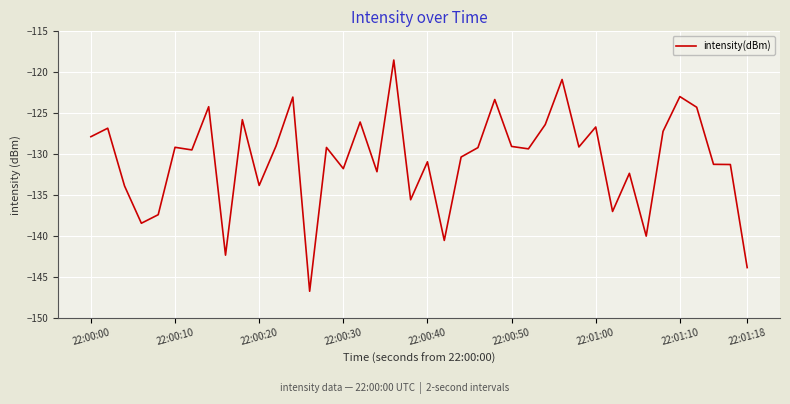

What is the minimum value shown in the chart?

-146.7